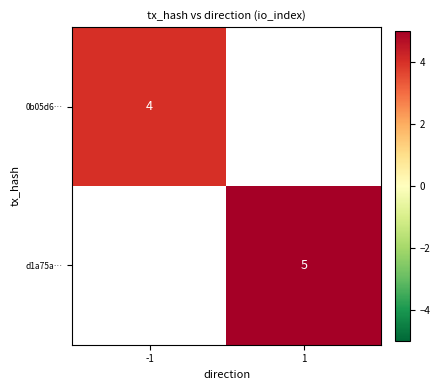

Is the value of d1a75a… at 1 greater than the value of 0b05d6… at -1?

Yes